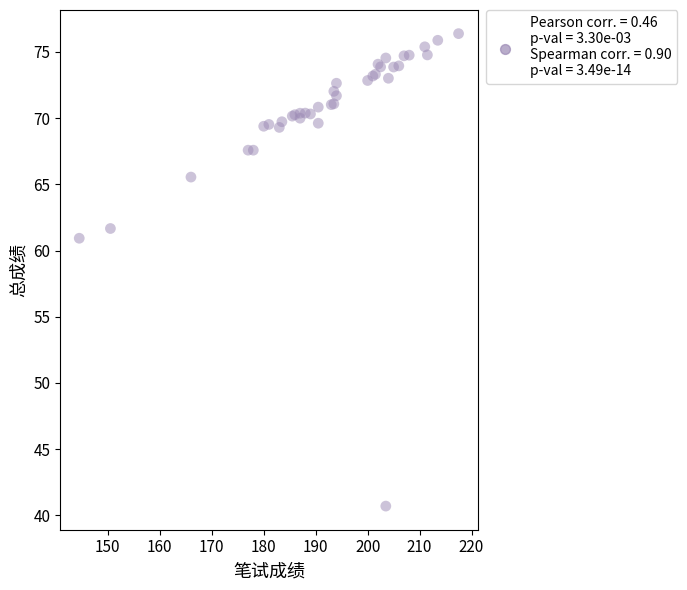

What Y value in the scatter plot is closest to 58?

60.9